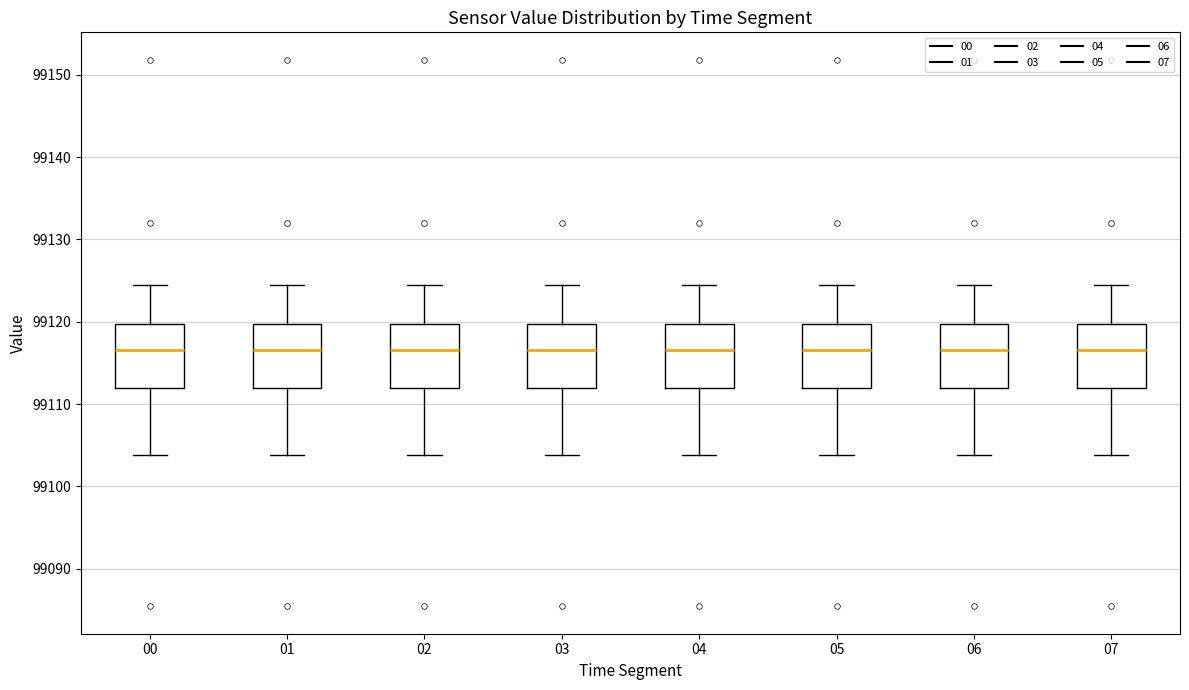

Where does the upper whisker of the box at x = 05 end on the y-axis? The values are not printed on the chart, so give them approximately, as read against the axis.

99124